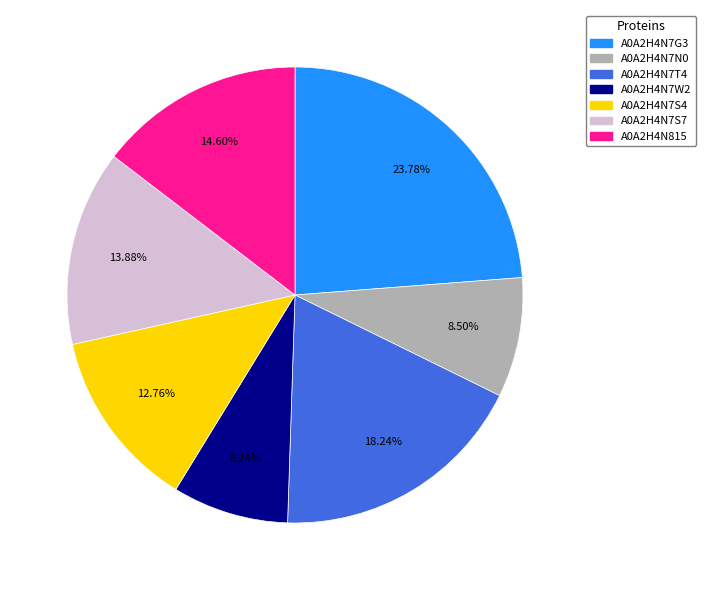

Is there a majority slice in this chart?

No